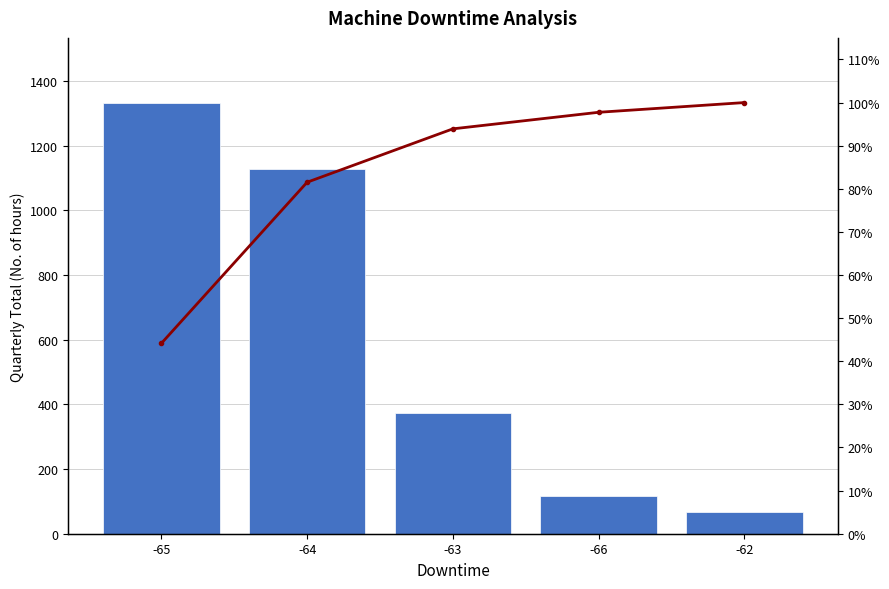

Does the chart contain any negative values?

No